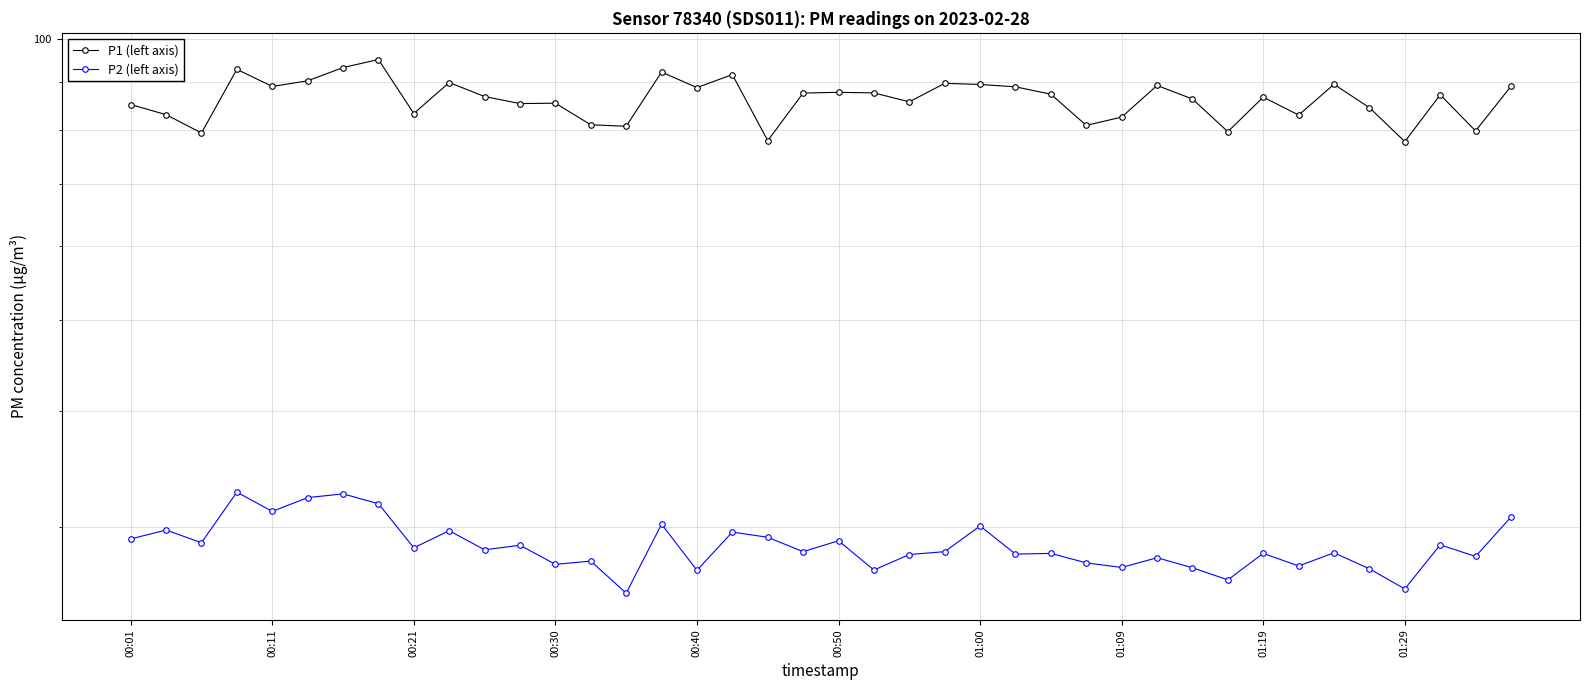

Rank the series by their average value, from lowest to highest.

P2 (left axis), P1 (left axis)